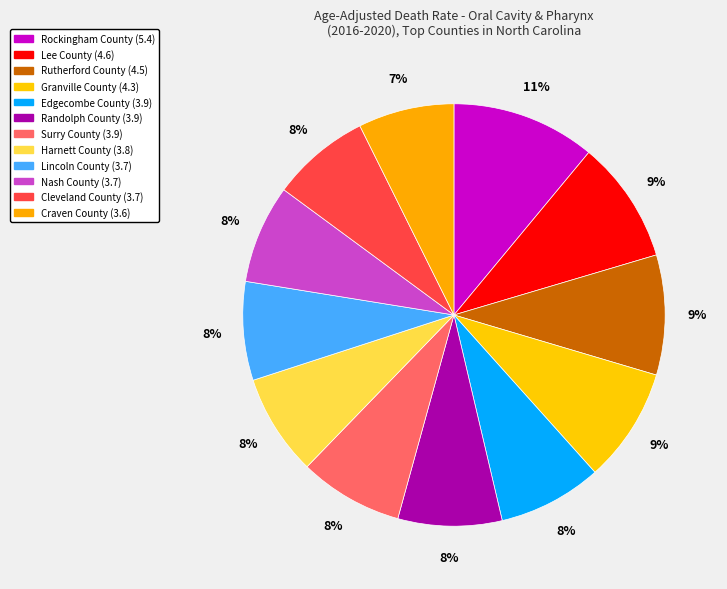

To the nearest percent, what is the average slice percentage?

8%